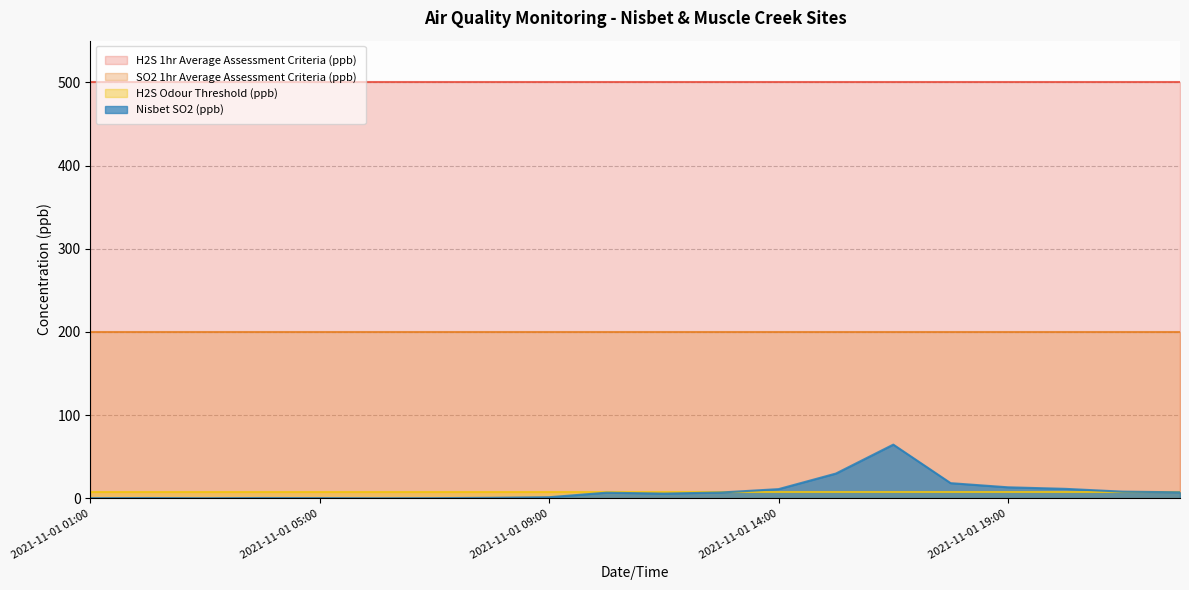

Reading left to right, list all the values displayed in this chart.

SO2 1hr Average Assessment Criteria (ppb): 2021-11-01 01:00=200.0	2021-11-01 02:00=200.0	2021-11-01 03:00=200.0	2021-11-01 04:00=200.0	2021-11-01 05:00=200.0	2021-11-01 06:00=200.0	2021-11-01 07:00=200.0	2021-11-01 08:00=200.0	2021-11-01 09:00=200.0	2021-11-01 11:00=200.0	2021-11-01 12:00=200.0	2021-11-01 13:00=200.0	2021-11-01 14:00=200.0	2021-11-01 15:00=200.0	2021-11-01 16:00=200.0	2021-11-01 18:00=200.0	2021-11-01 19:00=200.0	2021-11-01 20:00=200.0	2021-11-01 21:00=200.0	2021-11-01 22:00=200.0
H2S 1hr Average Assessment Criteria (ppb): 2021-11-01 01:00=500.0	2021-11-01 02:00=500.0	2021-11-01 03:00=500.0	2021-11-01 04:00=500.0	2021-11-01 05:00=500.0	2021-11-01 06:00=500.0	2021-11-01 07:00=500.0	2021-11-01 08:00=500.0	2021-11-01 09:00=500.0	2021-11-01 11:00=500.0	2021-11-01 12:00=500.0	2021-11-01 13:00=500.0	2021-11-01 14:00=500.0	2021-11-01 15:00=500.0	2021-11-01 16:00=500.0	2021-11-01 18:00=500.0	2021-11-01 19:00=500.0	2021-11-01 20:00=500.0	2021-11-01 21:00=500.0	2021-11-01 22:00=500.0
H2S Odour Threshold (ppb): 2021-11-01 01:00=8.0	2021-11-01 02:00=8.0	2021-11-01 03:00=8.0	2021-11-01 04:00=8.0	2021-11-01 05:00=8.0	2021-11-01 06:00=8.0	2021-11-01 07:00=8.0	2021-11-01 08:00=8.0	2021-11-01 09:00=8.0	2021-11-01 11:00=8.0	2021-11-01 12:00=8.0	2021-11-01 13:00=8.0	2021-11-01 14:00=8.0	2021-11-01 15:00=8.0	2021-11-01 16:00=8.0	2021-11-01 18:00=8.0	2021-11-01 19:00=8.0	2021-11-01 20:00=8.0	2021-11-01 21:00=8.0	2021-11-01 22:00=8.0
Nisbet SO2 (ppb): 2021-11-01 01:00=0.3	2021-11-01 02:00=0.5	2021-11-01 03:00=0.3	2021-11-01 04:00=0.5	2021-11-01 05:00=0.4	2021-11-01 06:00=0.3	2021-11-01 07:00=0.4	2021-11-01 08:00=0.8	2021-11-01 09:00=1.5	2021-11-01 11:00=6.9	2021-11-01 12:00=5.8	2021-11-01 13:00=7.2	2021-11-01 14:00=11.2	2021-11-01 15:00=29.9	2021-11-01 16:00=64.7	2021-11-01 18:00=18.4	2021-11-01 19:00=13.4	2021-11-01 20:00=11.5	2021-11-01 21:00=8.2	2021-11-01 22:00=7.4